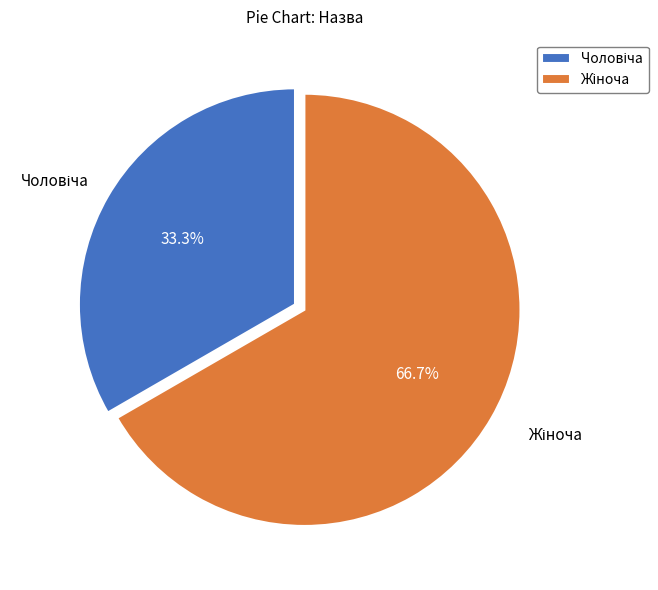

How many slices are in this pie chart?

2